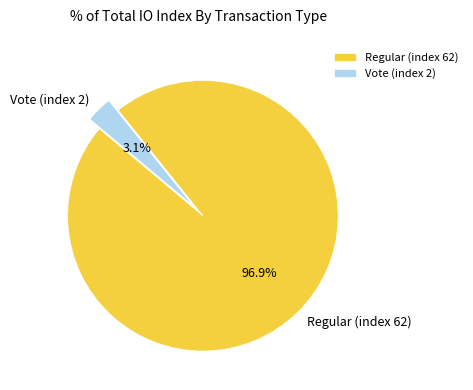

How many segments does this pie chart have?

2